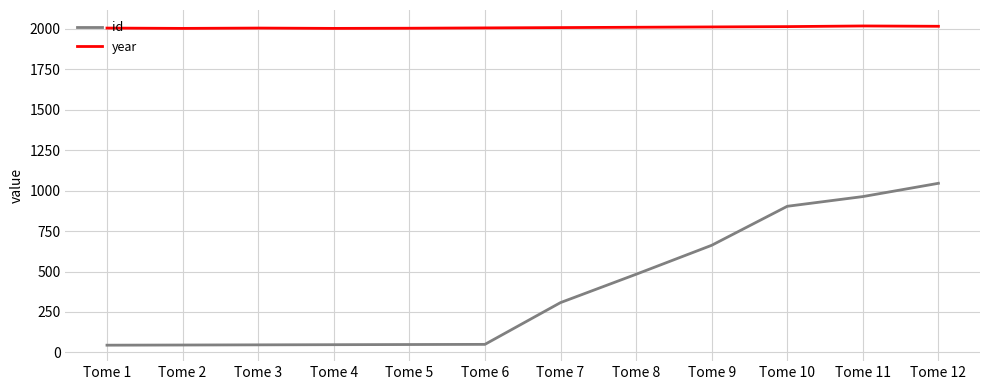

Does the chart have visible grid lines?

Yes